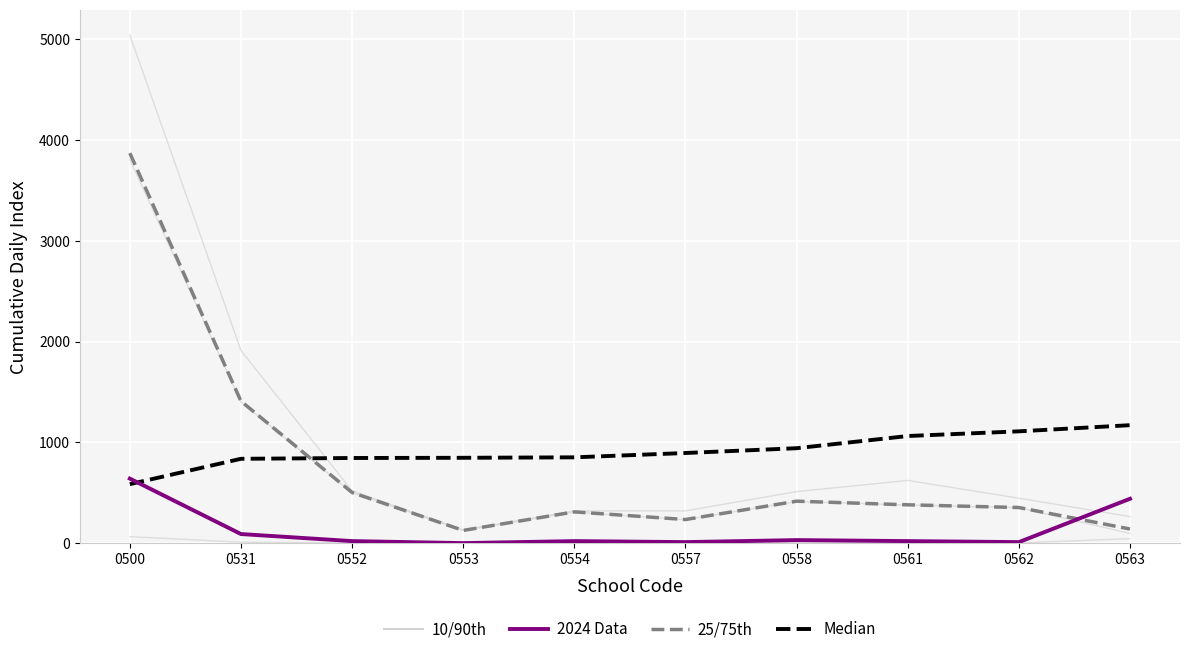

Rank the series by their maximum value, from lowest to highest.

2024 Data, Median, 25/75th, 10/90th